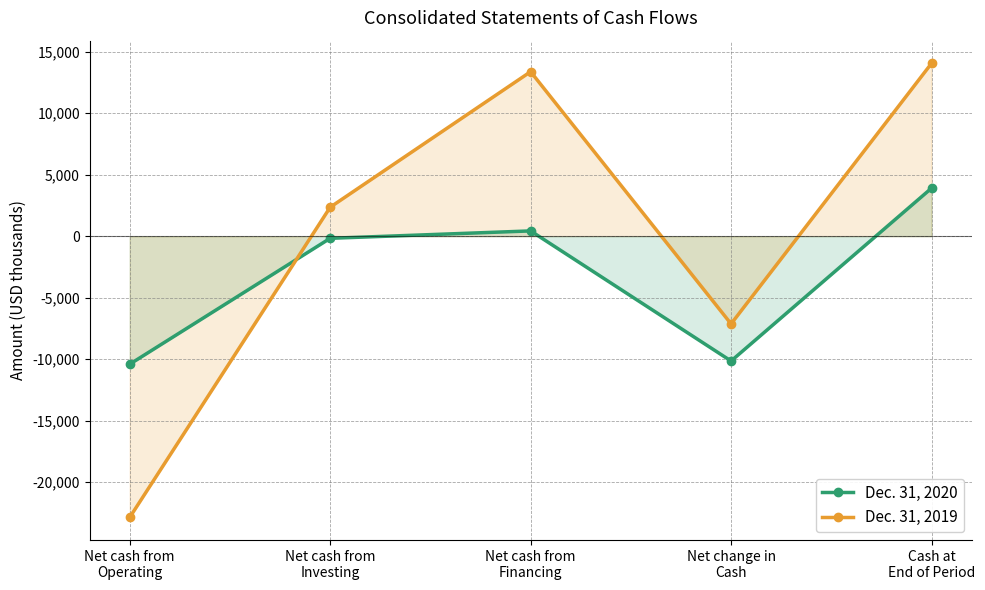

Reading left to right, what are all the values shown in this chart?

Dec. 31, 2020: Net cash from
Operating=-10409	Net cash from
Investing=-171	Net cash from
Financing=430	Net change in
Cash=-10150	Cash at
End of Period=3905
Dec. 31, 2019: Net cash from
Operating=-22866	Net cash from
Investing=2356	Net cash from
Financing=13378	Net change in
Cash=-7132	Cash at
End of Period=14055